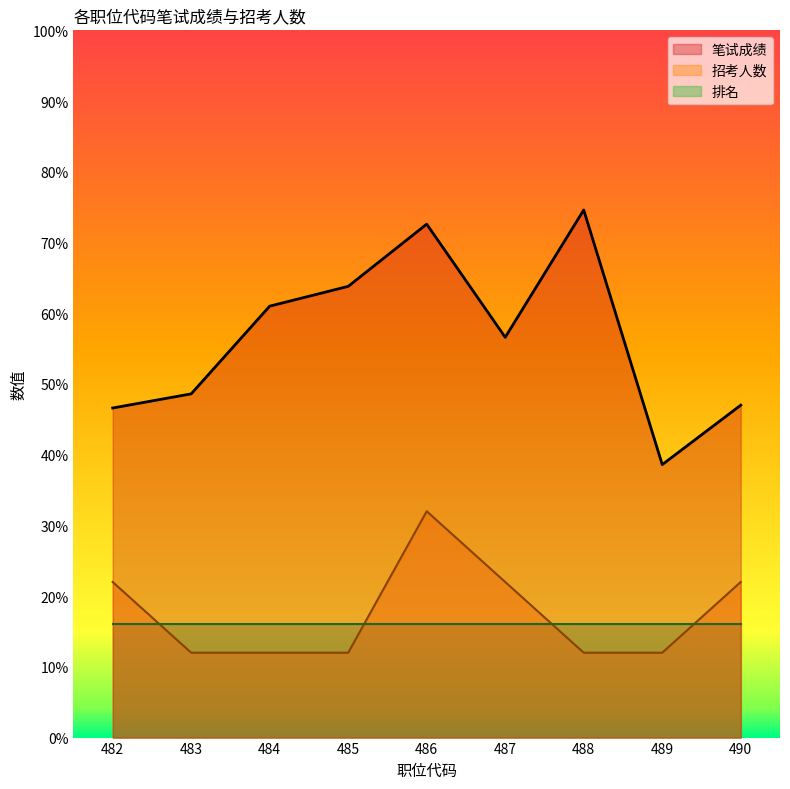

Which label corresponds to the largest value in the chart?

488